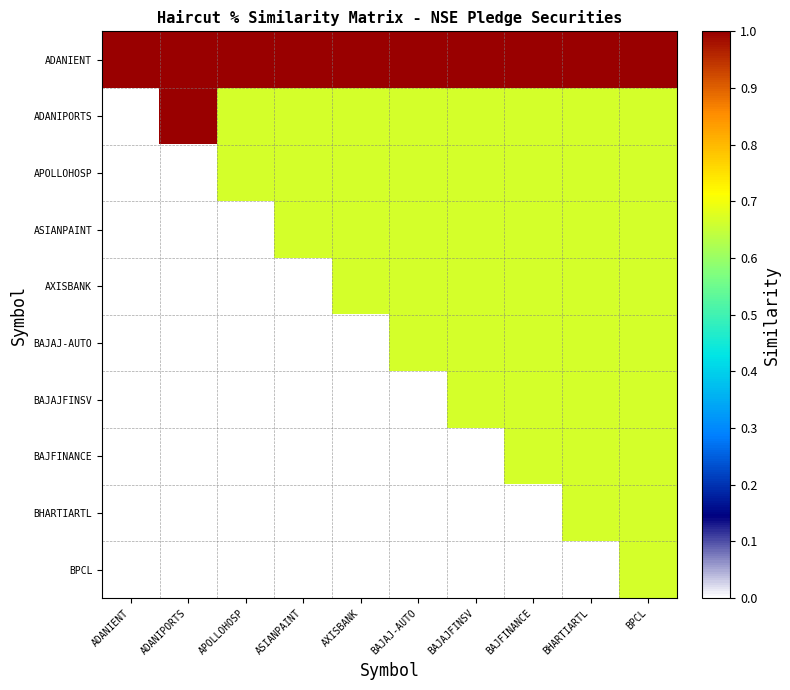

List the labels in order of ADANIENT value, largest first.

ADANIENT, ADANIPORTS, APOLLOHOSP, ASIANPAINT, AXISBANK, BAJAJ-AUTO, BAJAJFINSV, BAJFINANCE, BHARTIARTL, BPCL